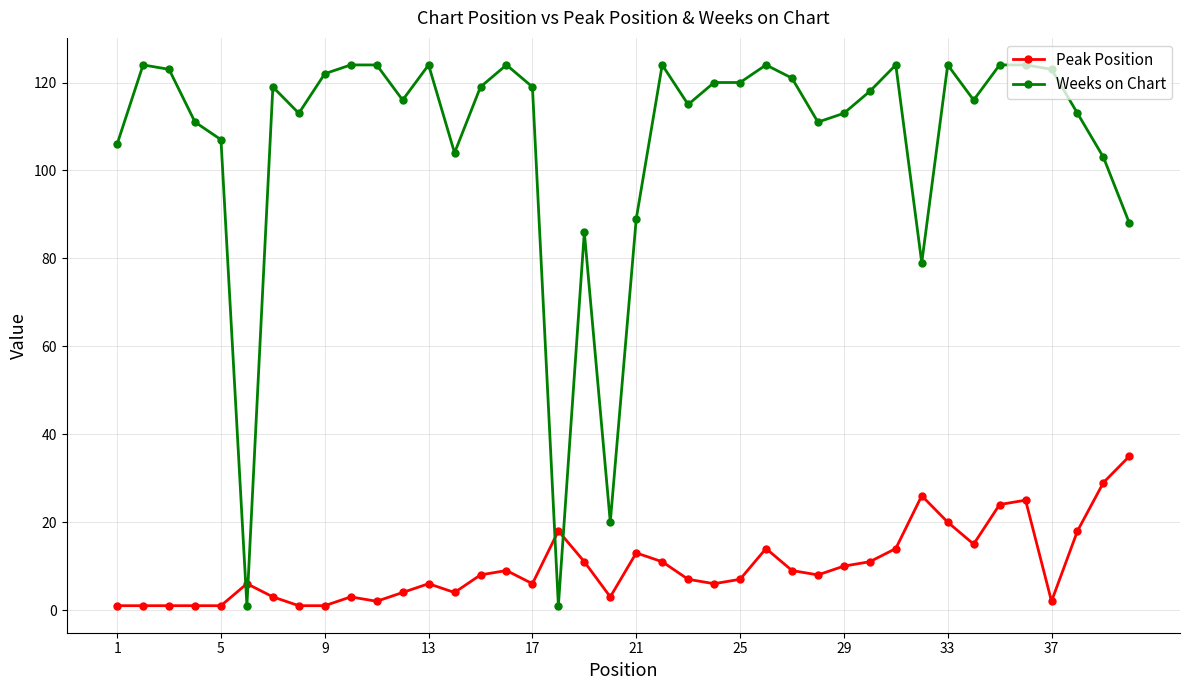

How many times do Peak Position and Weeks on Chart cross each other?

4